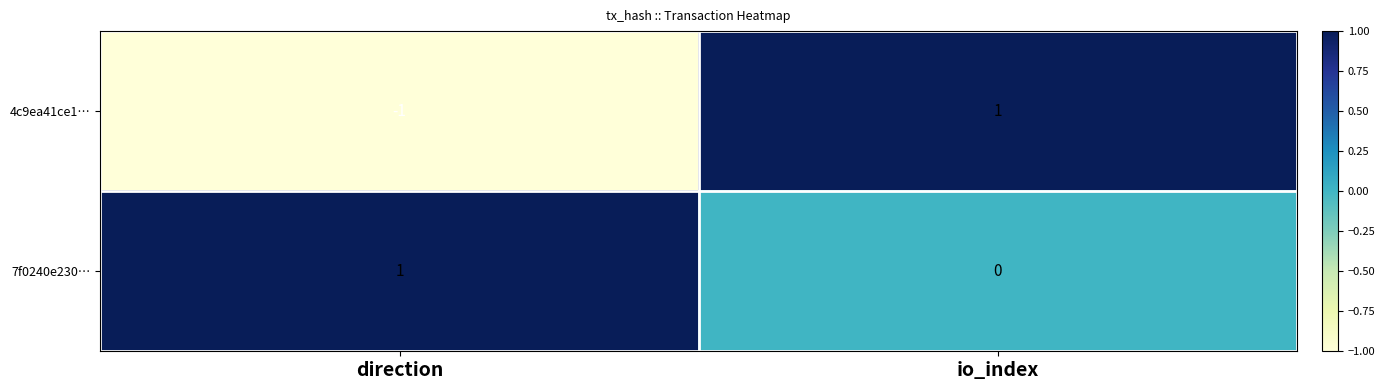

The 7f0240e230… series shows 1 at direction. True or false?

True